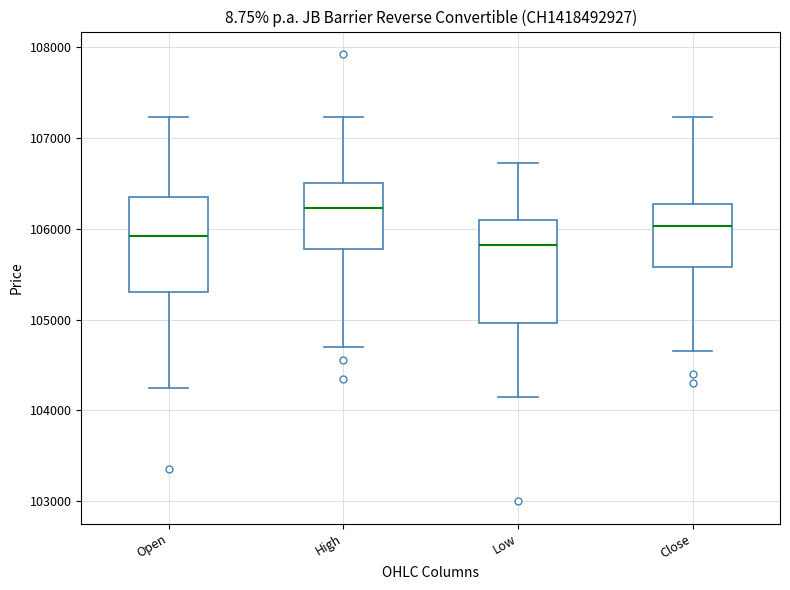

Which box has the lowest median line?

Low